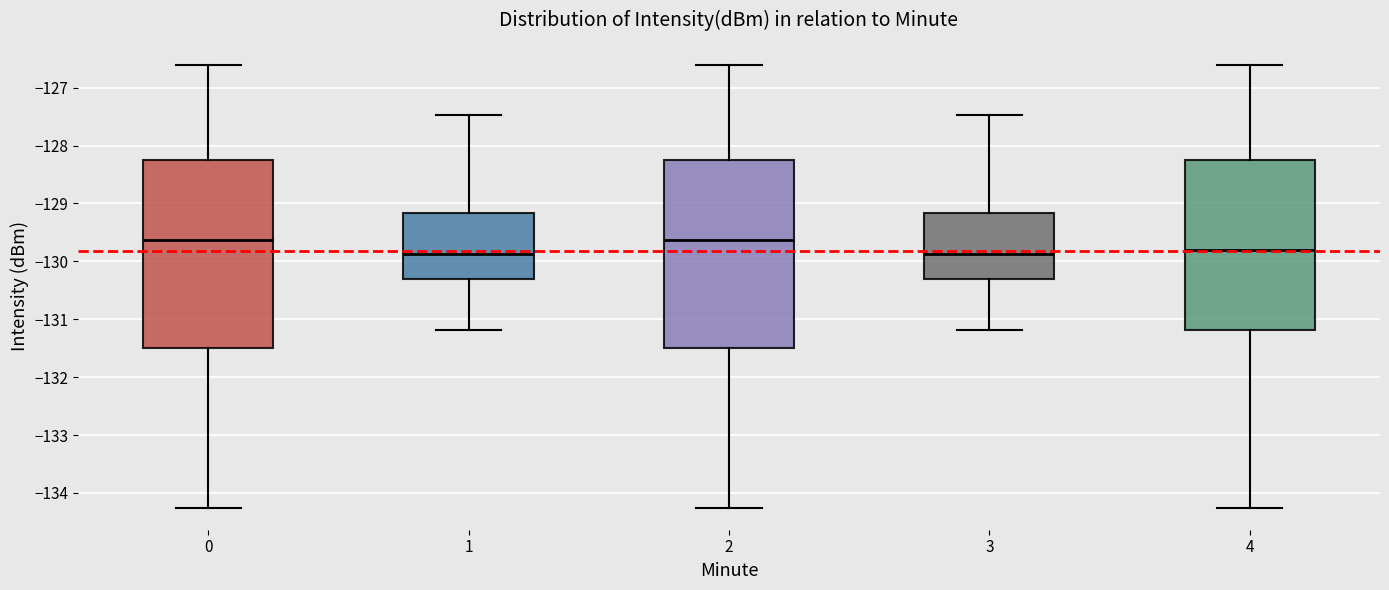

Reading left to right, read every box against the y-axis: the position of its median line, the range the box covers, and the ends of its whiskers. The values are not printed on the chart, so give them approximately, as read against the axis.

0: median -129.6, box -131.5 to -128.2, whiskers -134.3 to -126.6
1: median -129.9, box -130.3 to -129.2, whiskers -131.2 to -127.5
2: median -129.6, box -131.5 to -128.2, whiskers -134.3 to -126.6
3: median -129.9, box -130.3 to -129.2, whiskers -131.2 to -127.5
4: median -129.8, box -131.2 to -128.2, whiskers -134.3 to -126.6